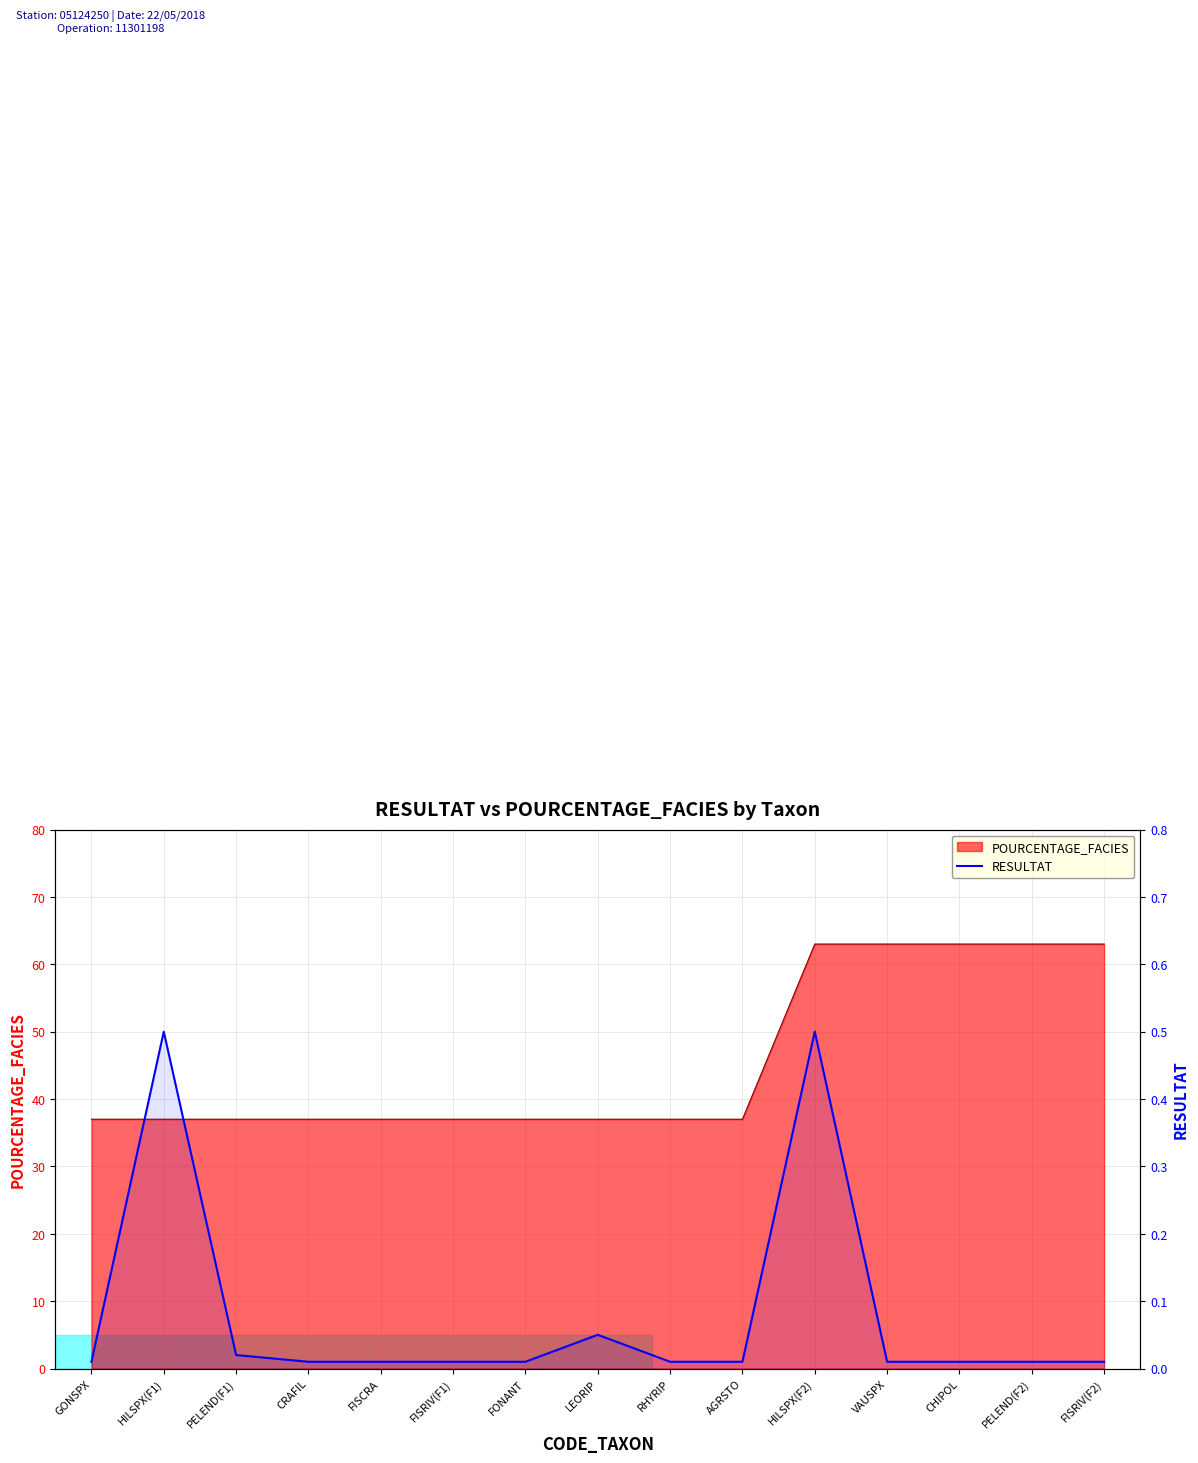

Reading left to right, what are all the values shown in this chart?

GONSPX=0.0	HILSPX(F1)=0.5	PELEND(F1)=0.0	CRAFIL=0.0	FISCRA=0.0	FISRIV(F1)=0.0	FONANT=0.0	LEORIP=0.1	RHYRIP=0.0	AGRSTO=0.0	HILSPX(F2)=0.5	VAUSPX=0.0	CHIPOL=0.0	PELEND(F2)=0.0	FISRIV(F2)=0.0